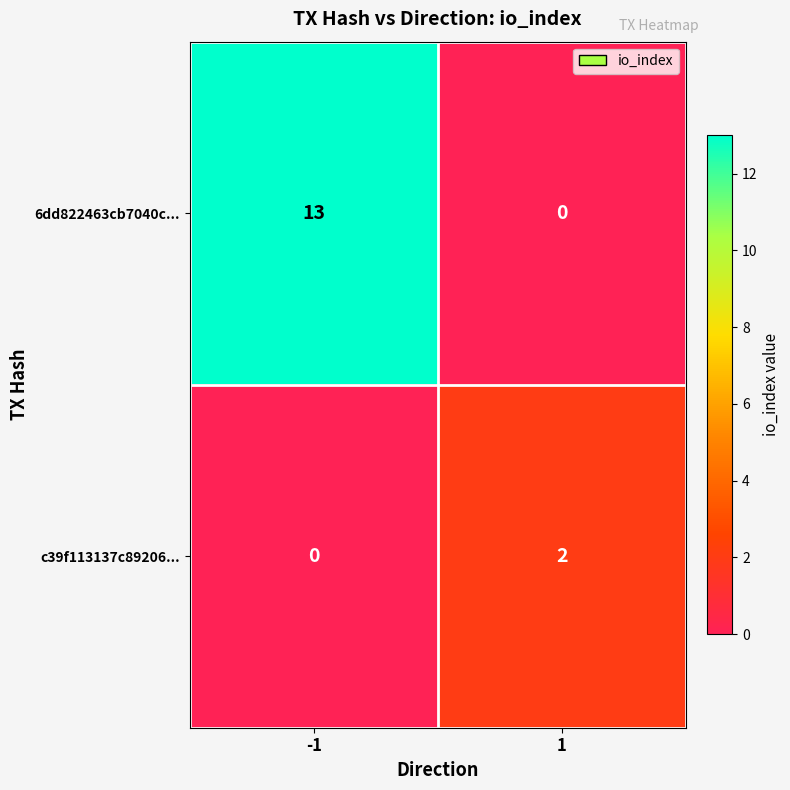

Rank the series by their maximum value, from highest to lowest.

6dd822463cb7040c..., c39f113137c89206...